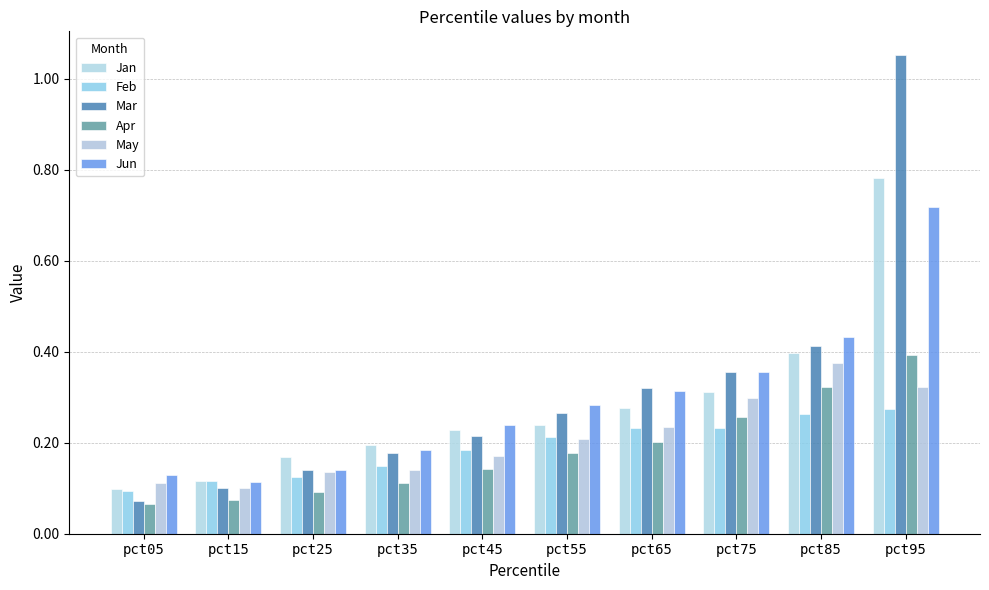

Reading left to right, list all the values displayed in this chart.

Jan: pct05=0.1	pct15=0.1	pct25=0.2	pct35=0.2	pct45=0.2	pct55=0.2	pct65=0.3	pct75=0.3	pct85=0.4	pct95=0.8
Feb: pct05=0.1	pct15=0.1	pct25=0.1	pct35=0.1	pct45=0.2	pct55=0.2	pct65=0.2	pct75=0.2	pct85=0.3	pct95=0.3
Mar: pct05=0.1	pct15=0.1	pct25=0.1	pct35=0.2	pct45=0.2	pct55=0.3	pct65=0.3	pct75=0.4	pct85=0.4	pct95=1.1
Apr: pct05=0.1	pct15=0.1	pct25=0.1	pct35=0.1	pct45=0.1	pct55=0.2	pct65=0.2	pct75=0.3	pct85=0.3	pct95=0.4
May: pct05=0.1	pct15=0.1	pct25=0.1	pct35=0.1	pct45=0.2	pct55=0.2	pct65=0.2	pct75=0.3	pct85=0.4	pct95=0.3
Jun: pct05=0.1	pct15=0.1	pct25=0.1	pct35=0.2	pct45=0.2	pct55=0.3	pct65=0.3	pct75=0.4	pct85=0.4	pct95=0.7